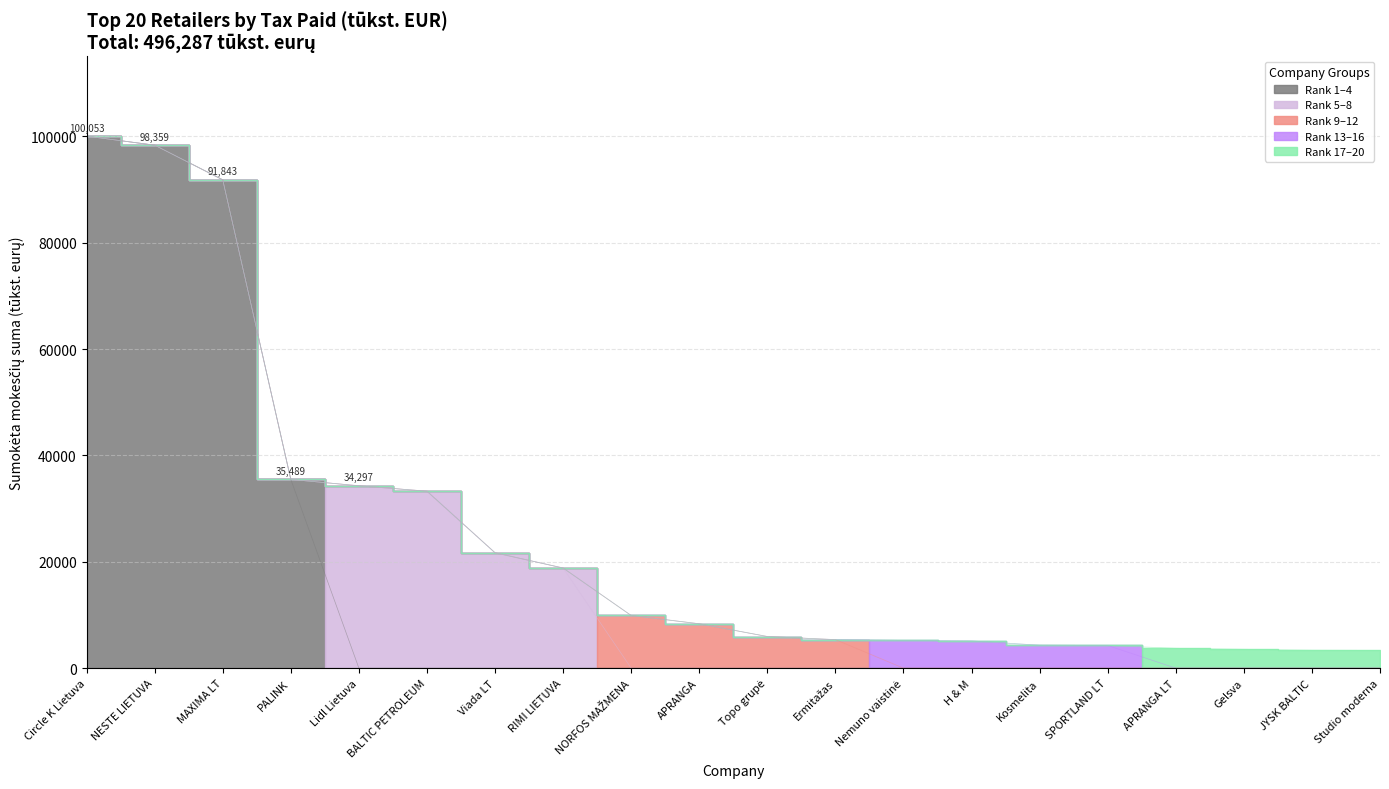

What is the minimum value shown in the chart?

3333